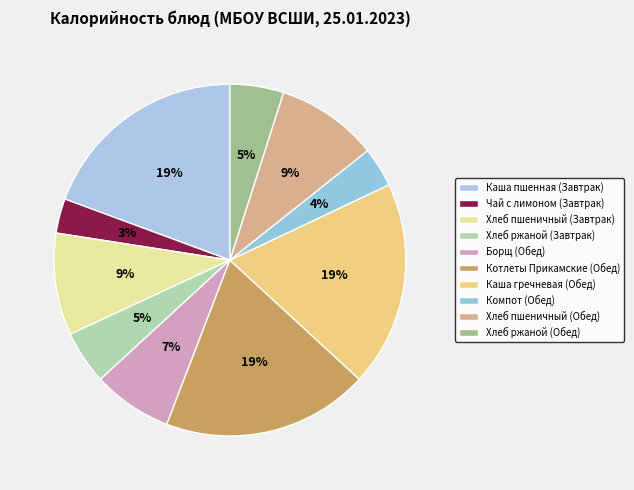

Count the number of slices in the pie.

10